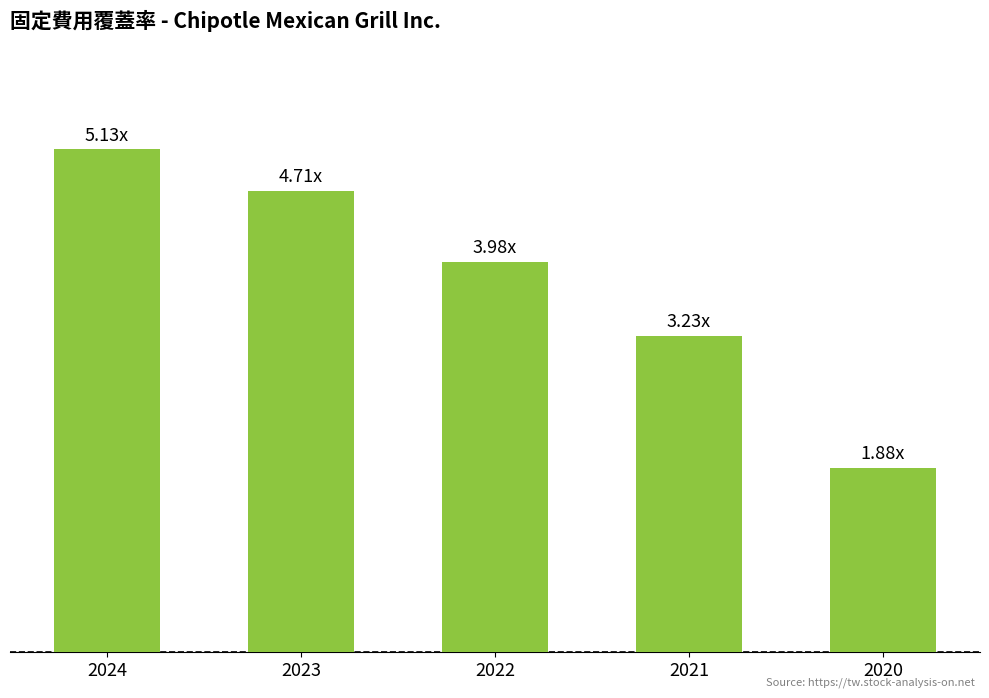

What is the minimum value shown in the chart?

1.9